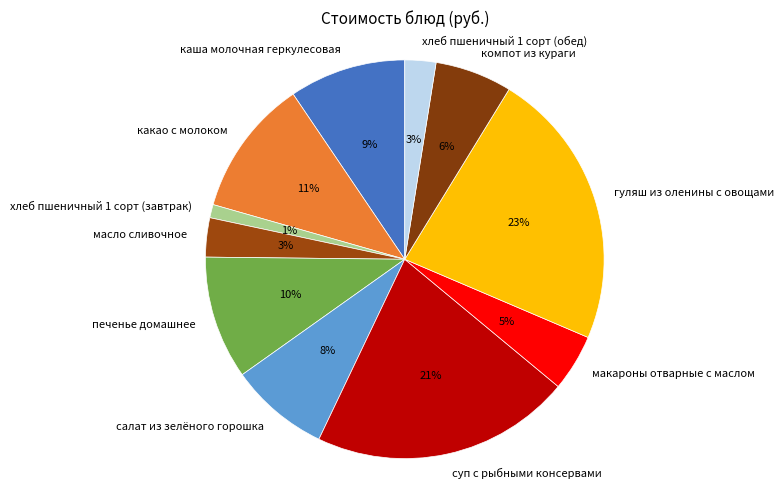

To the nearest percent, what is the difference between the largest and smallest slice percentages?

22%